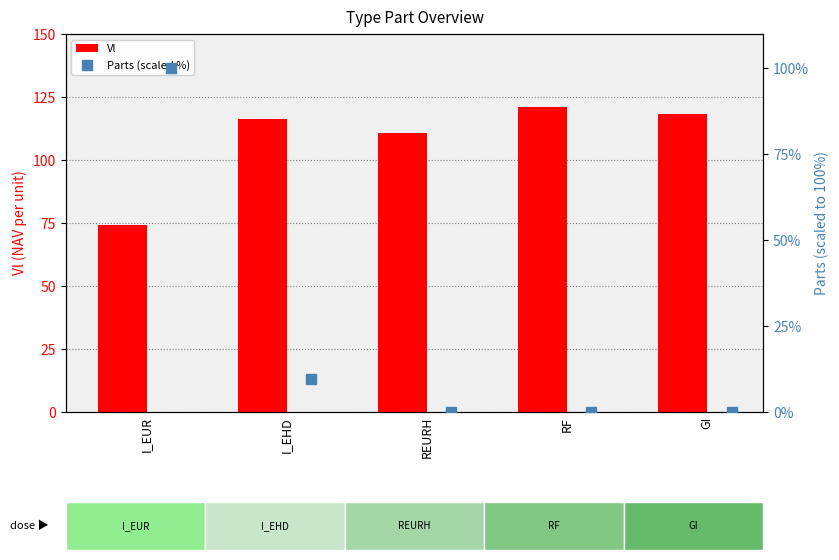

Which series has the largest total across all categories?

Vl